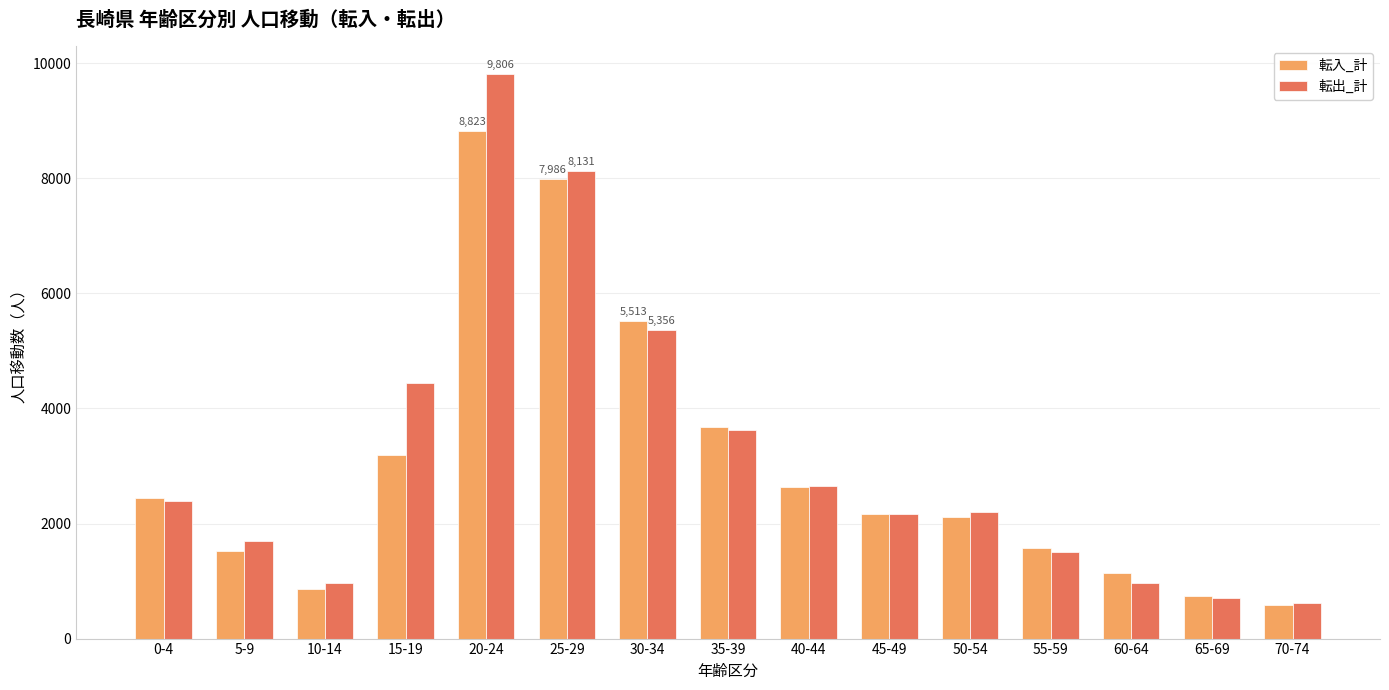

Between 45-49 and 60-64, which series saw the biggest shift?

転出_計